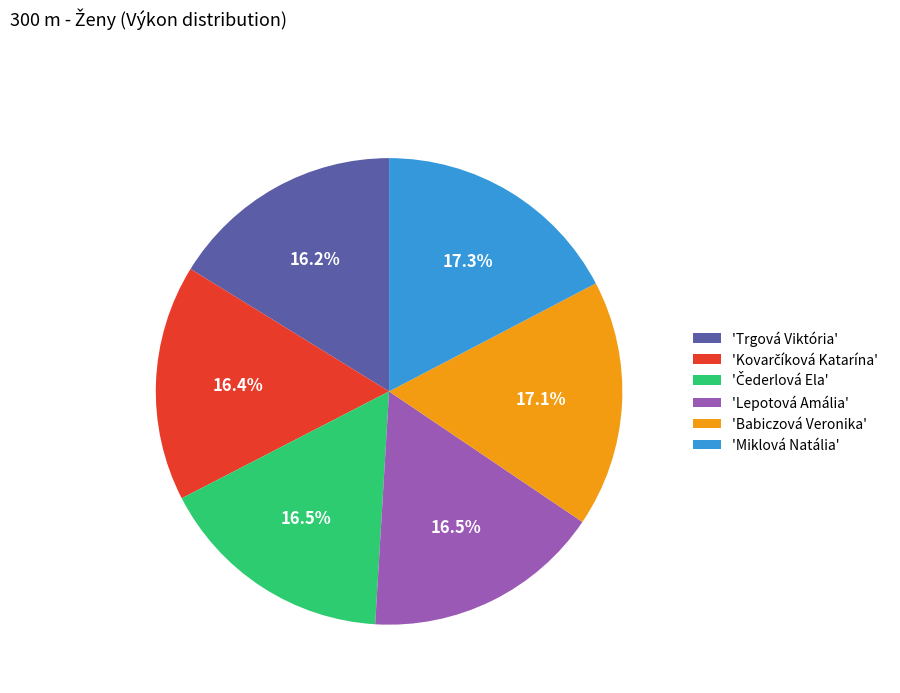

Does any single category account for the majority?

No